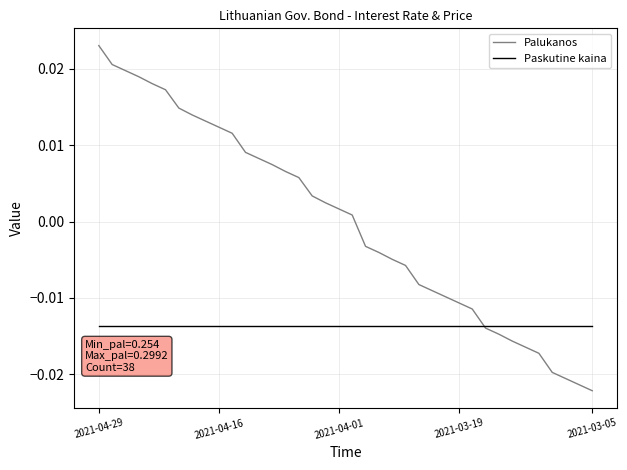

Rank the series by their average value, from highest to lowest.

Palukanos, Paskutine kaina